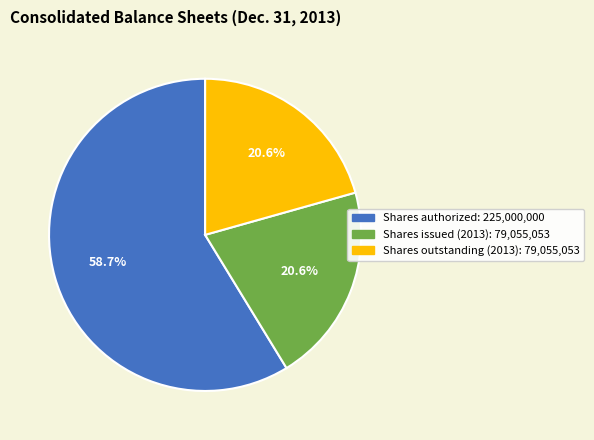

Count the number of slices in the pie.

3